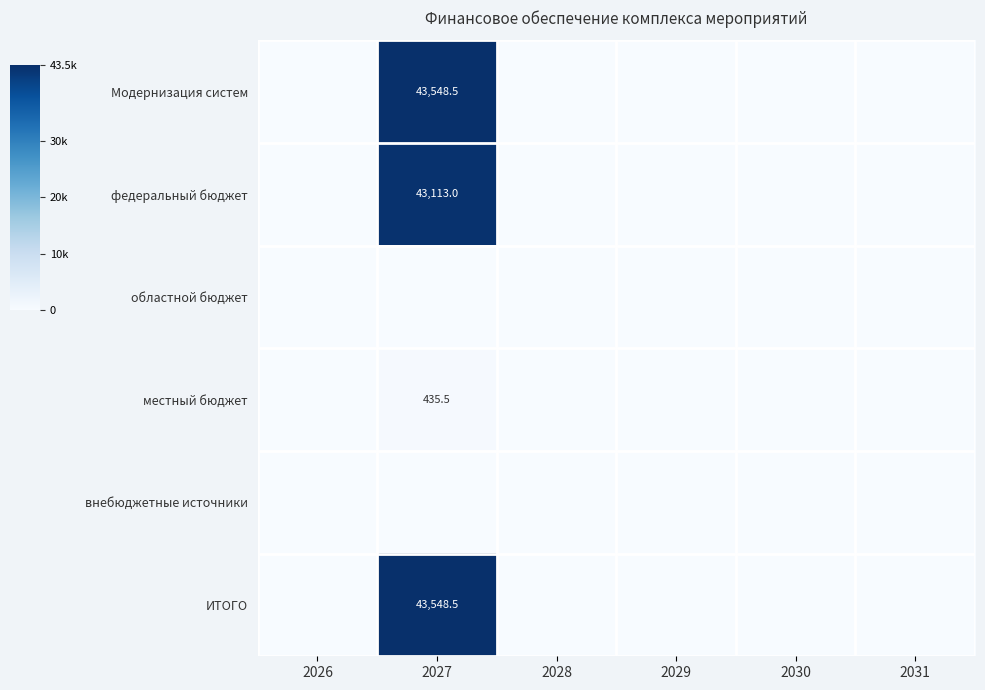

The федеральный бюджет series shows 26087.5 at 2028. True or false?

False